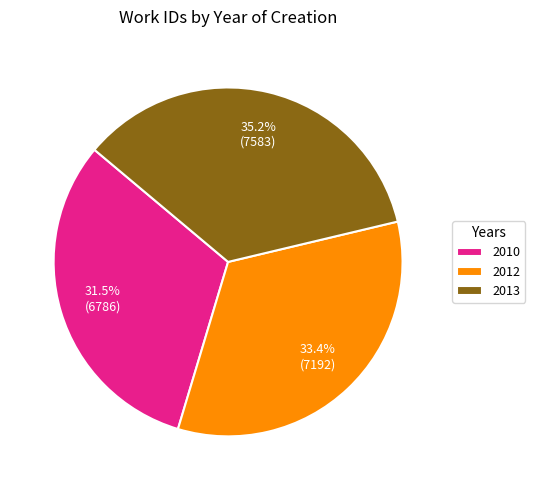

The 2013 slice represents 46% of the pie. True or false?

False